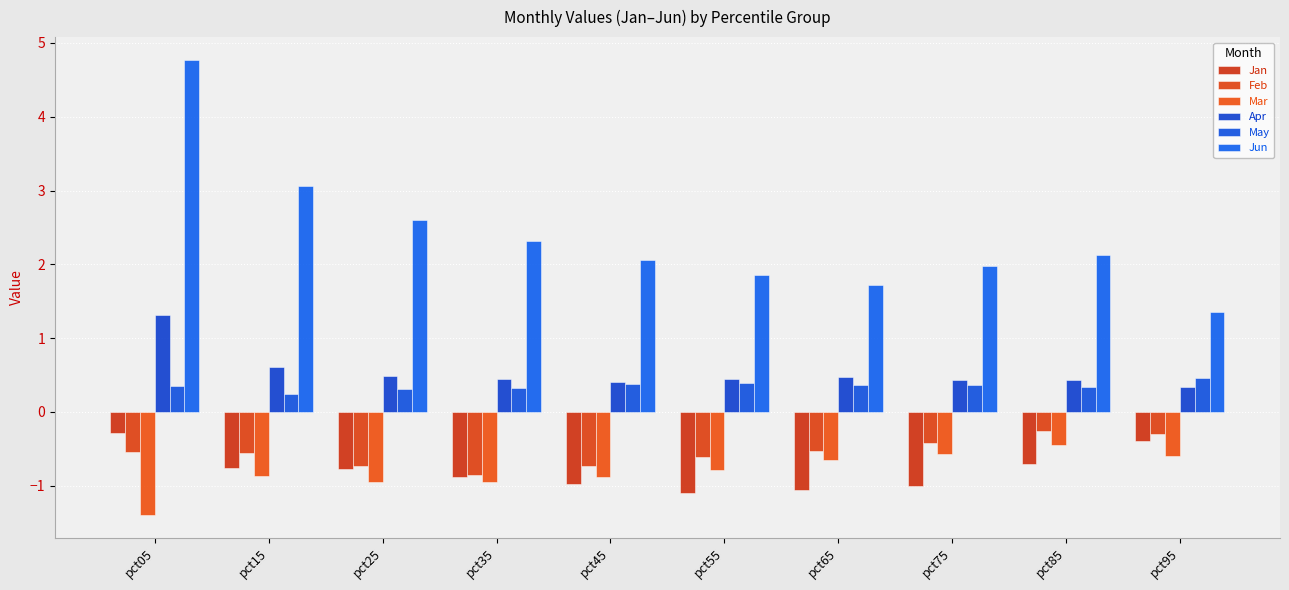

What are all the series names shown in the legend?

Jan, Feb, Mar, Apr, May, Jun